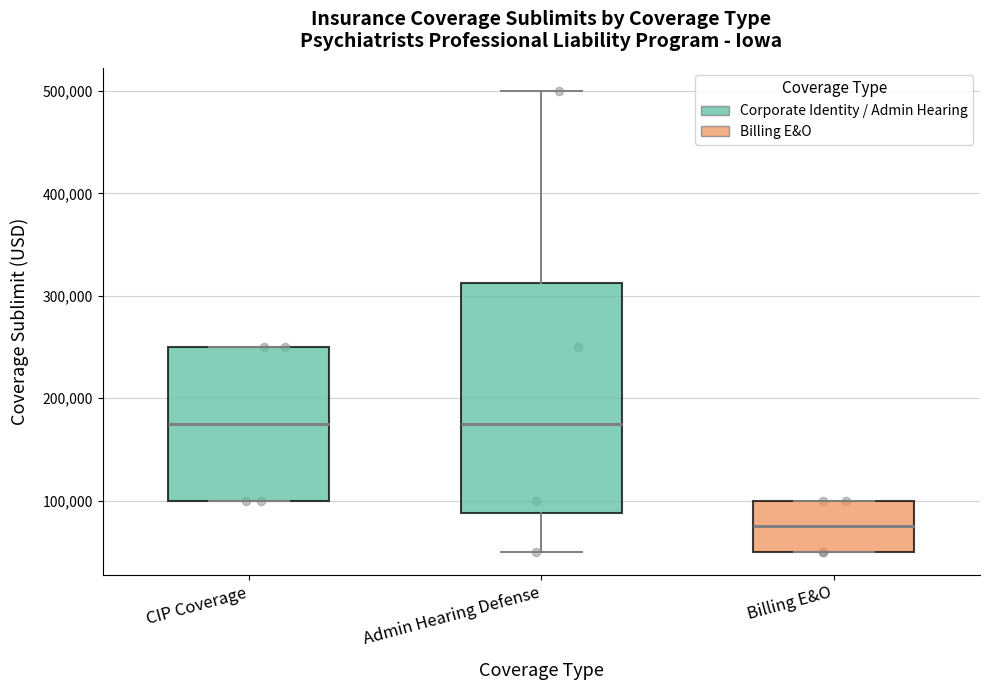

Where is the upper edge of the box for Admin Hearing Defense on the y-axis? The values are not printed on the chart, so give them approximately, as read against the axis.

310000